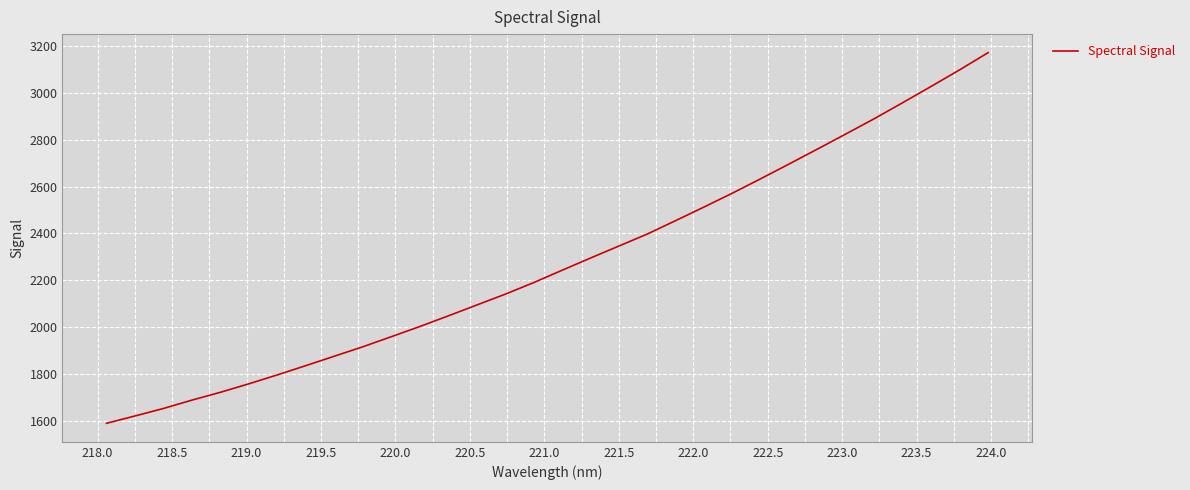

What is the smallest value displayed?

1589.3